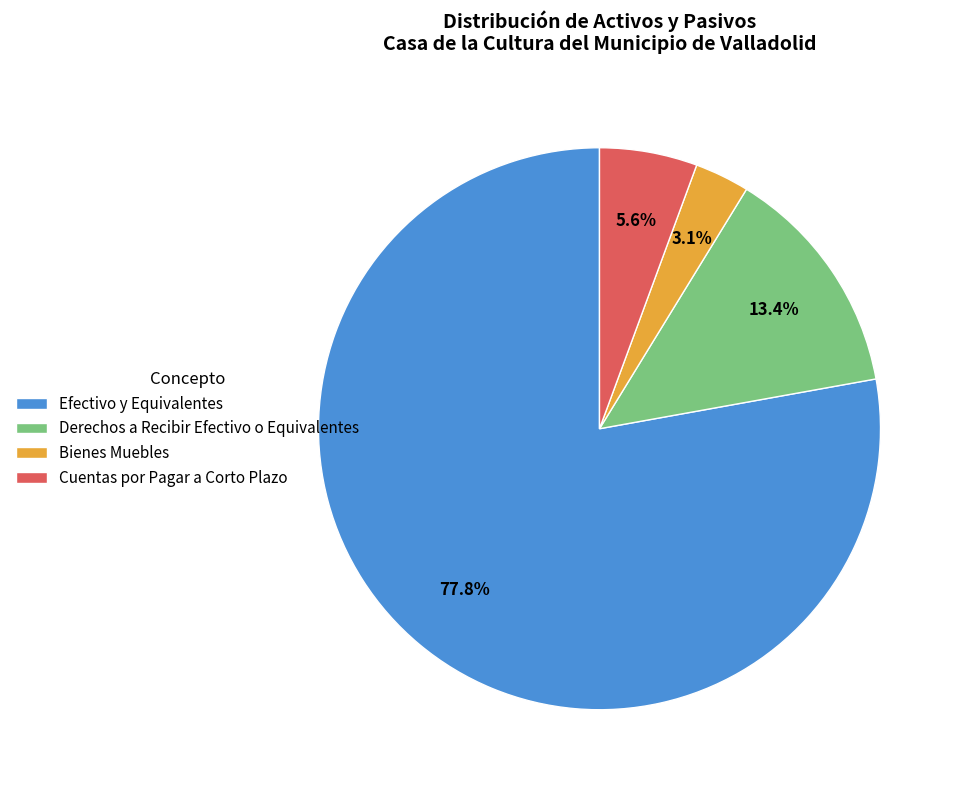

How many segments does this pie chart have?

4